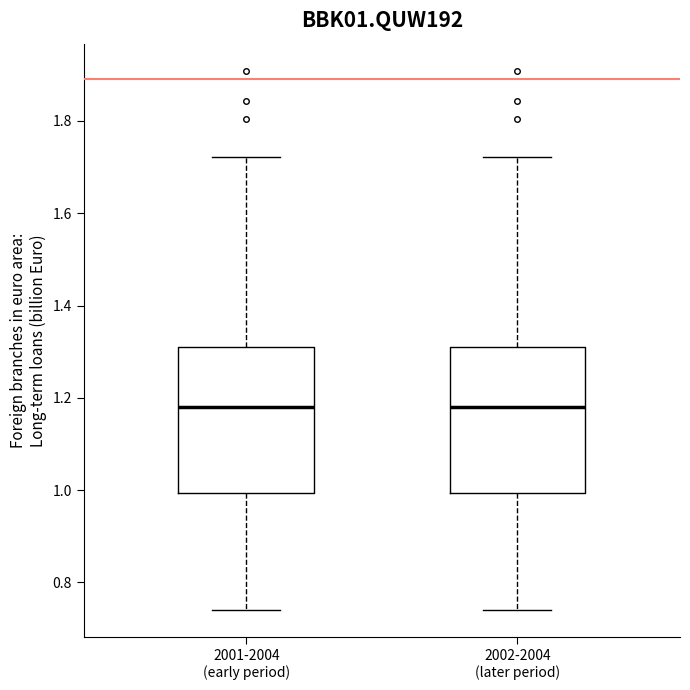

Reading left to right, transcribe this box plot: for each box, give where its median line is, the range the box spans, and where its two whiskers end, as read against the y-axis. The values are not printed on the chart, so give them approximately, as read against the axis.

2001-2004 (early period): median 1.18, box 1.00 to 1.30, whiskers 0.74 to 1.72
2002-2004 (later period): median 1.18, box 1.00 to 1.30, whiskers 0.74 to 1.72